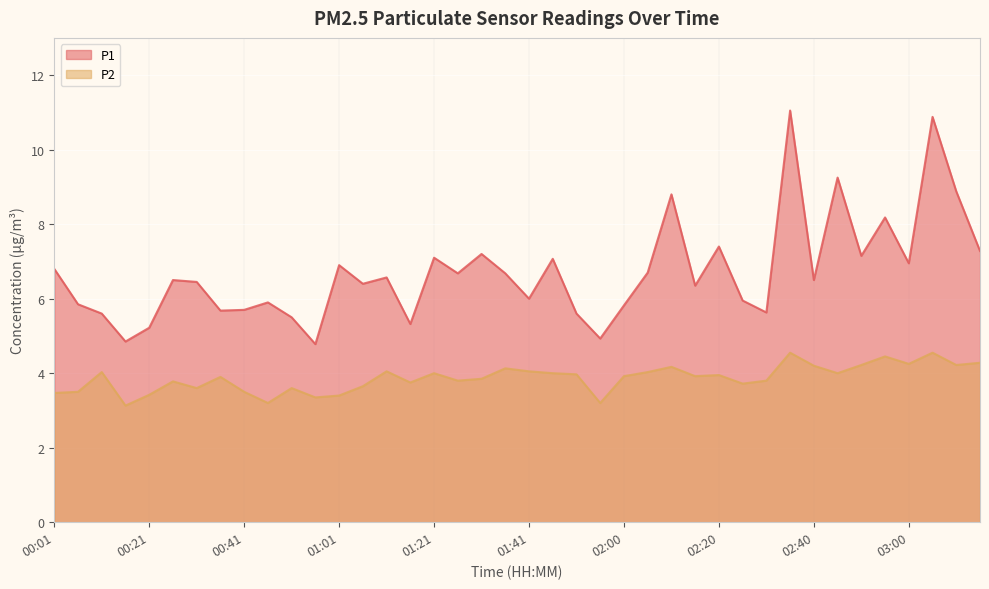

What is the label of the 10th point from the right?

02:30